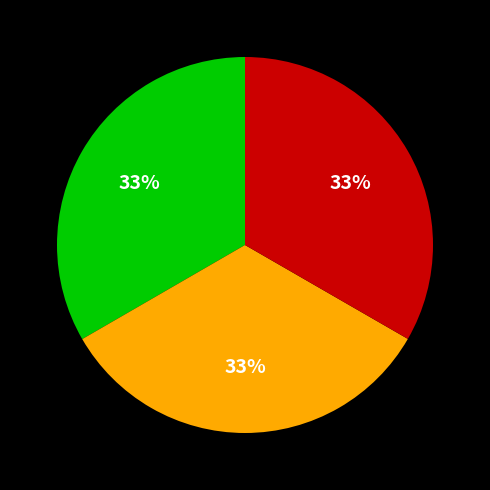

Does any single category account for the majority?

No